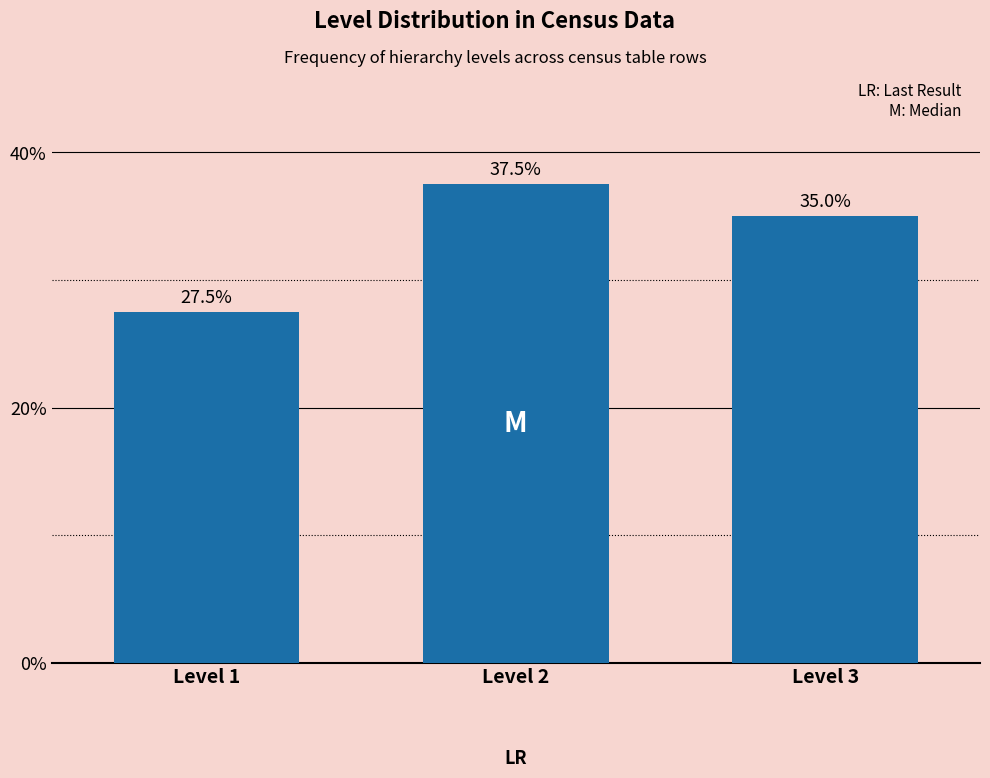

Reading right to left, transcribe all the data shown in this chart.

35.0	37.5	27.5